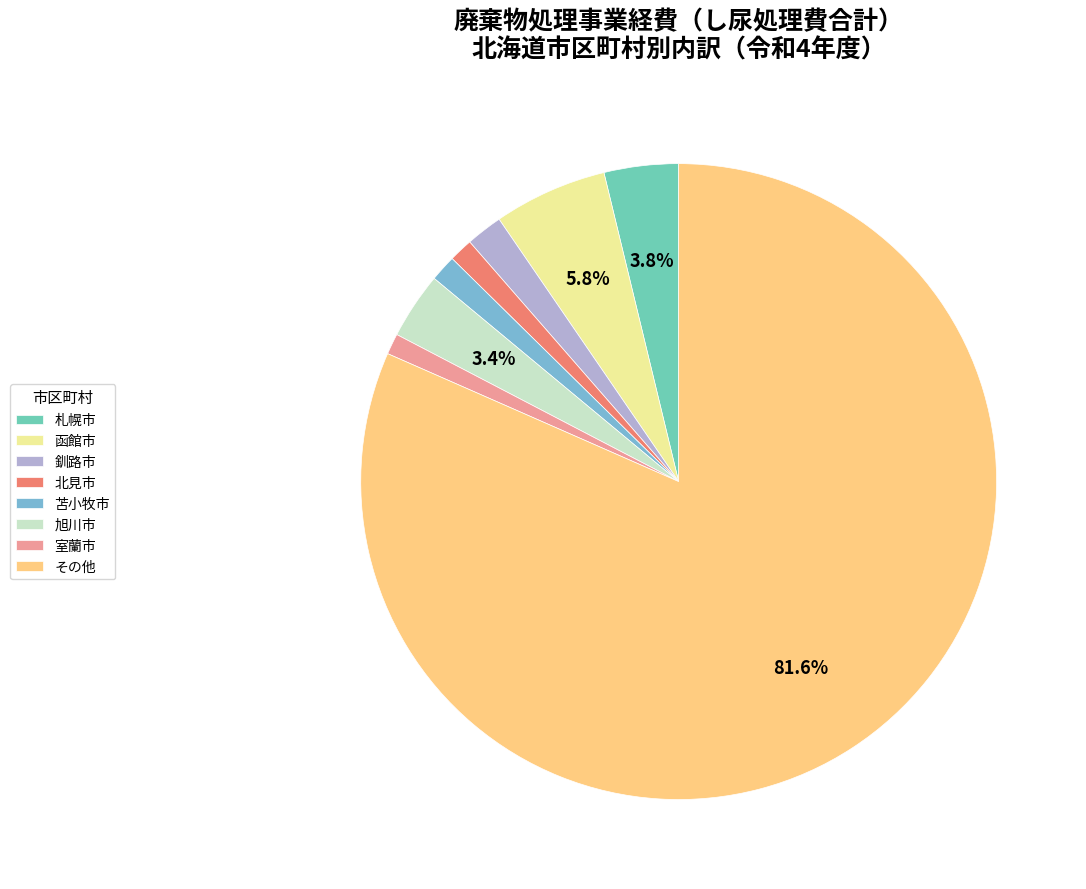

Which has a higher value, その他 or 苫小牧市?

その他